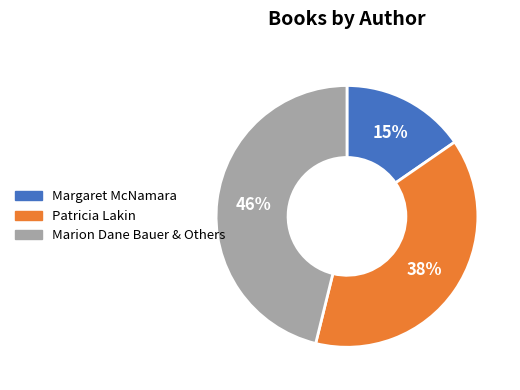

Is the sum of Patricia Lakin and Margaret McNamara greater than half?

Yes